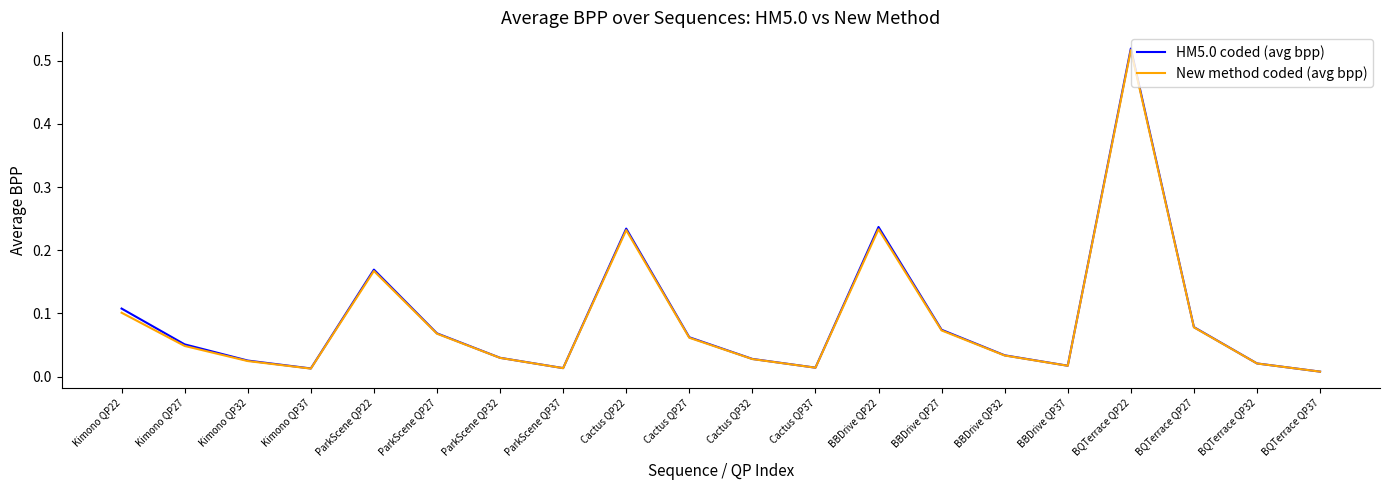

At which category is the sum across all series the highest?

BQTerrace QP22